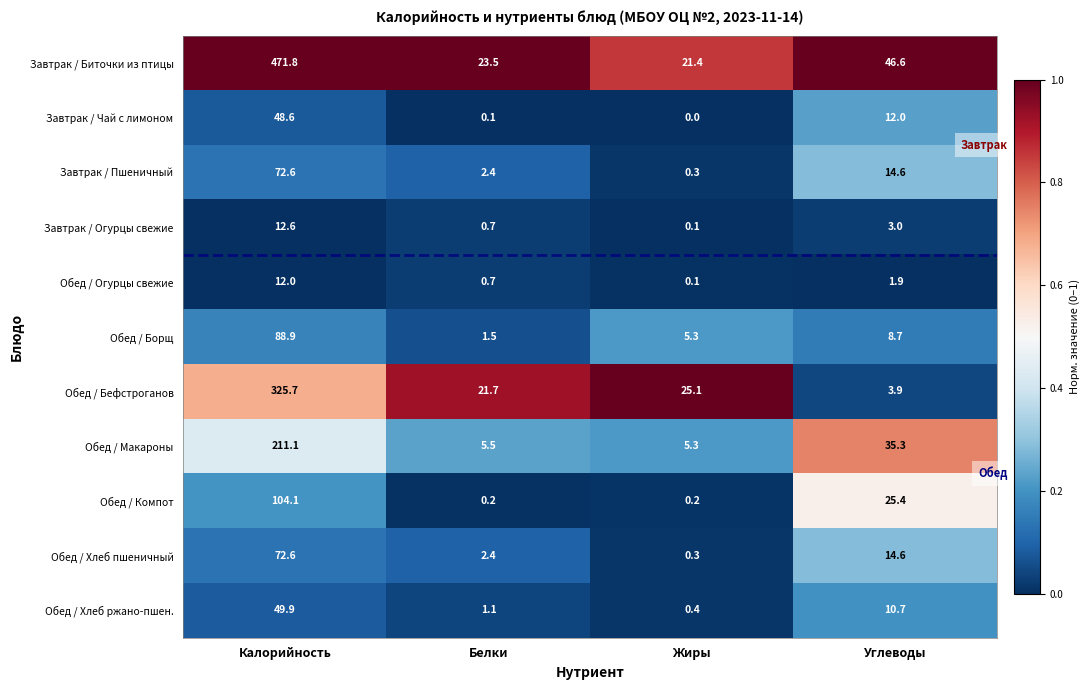

Rank the categories by Обед / Бефстроганов value from lowest to highest.

Углеводы, Белки, Жиры, Калорийность